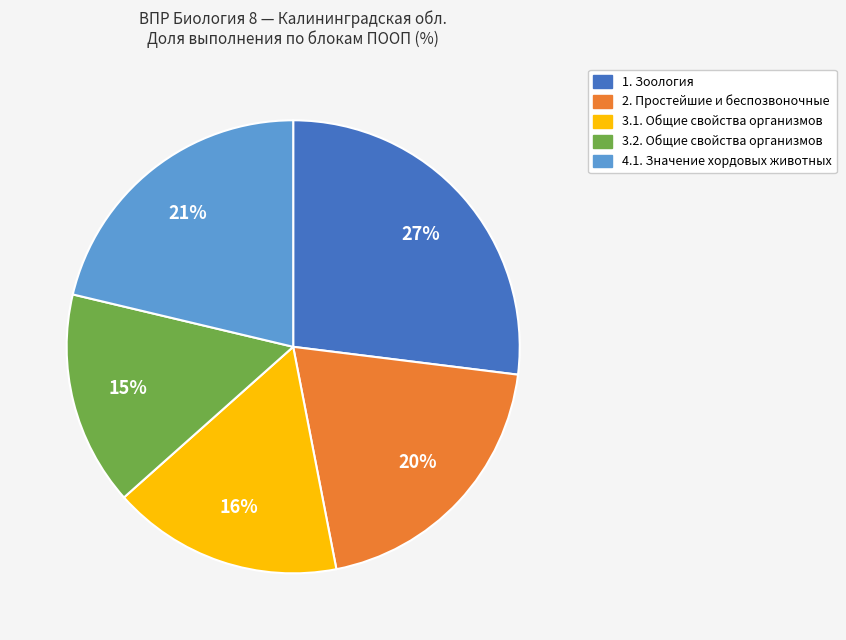

Does any single category account for the majority?

No